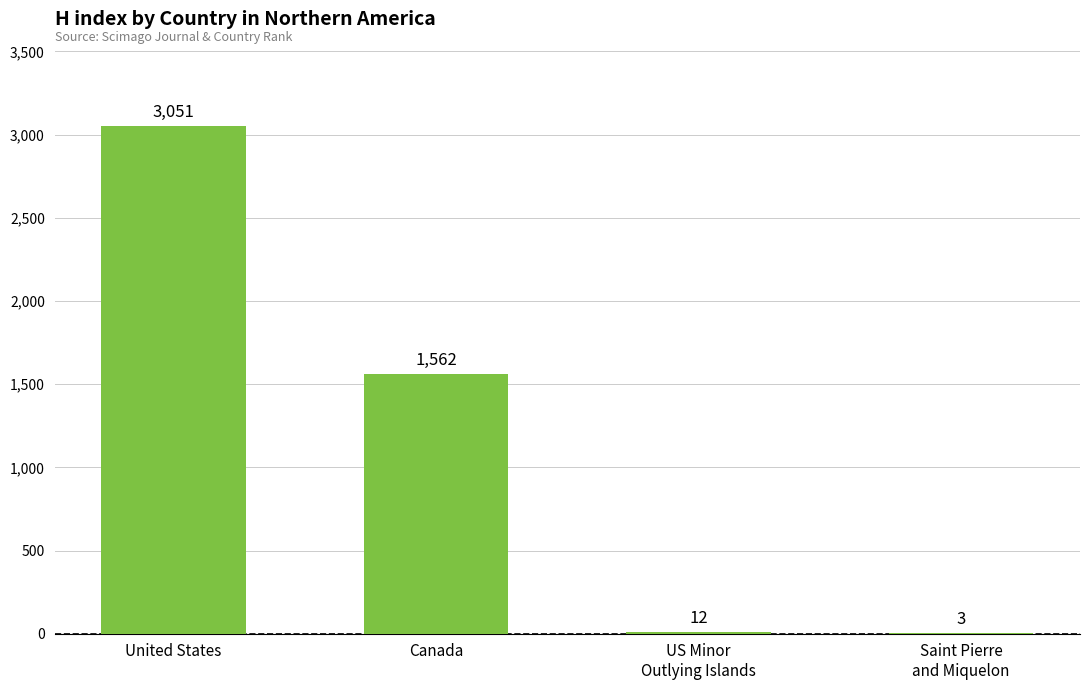

The value at United States is 3051. True or false?

True